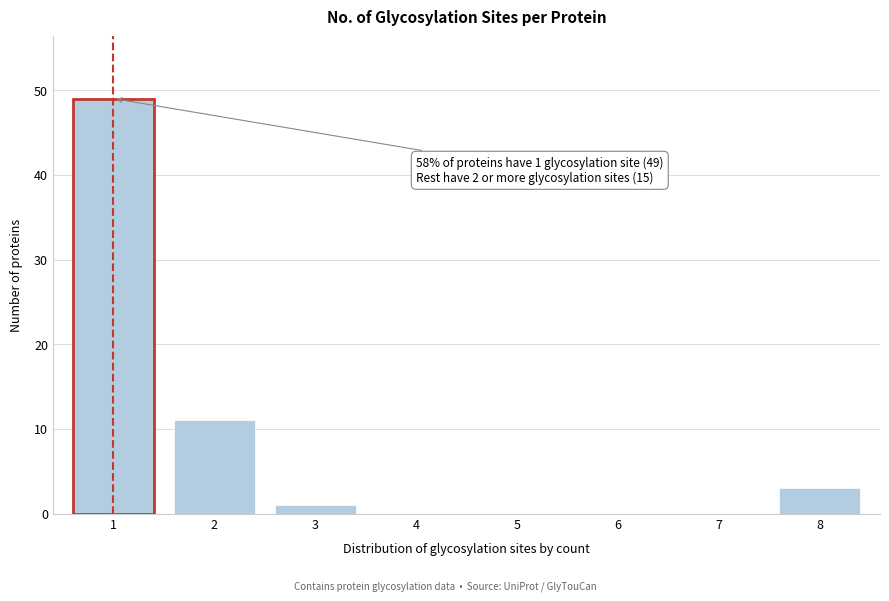

Reading left to right, what are all the values shown in this chart?

1=49	2=11	3=1	4=0	5=0	6=0	7=0	8=3